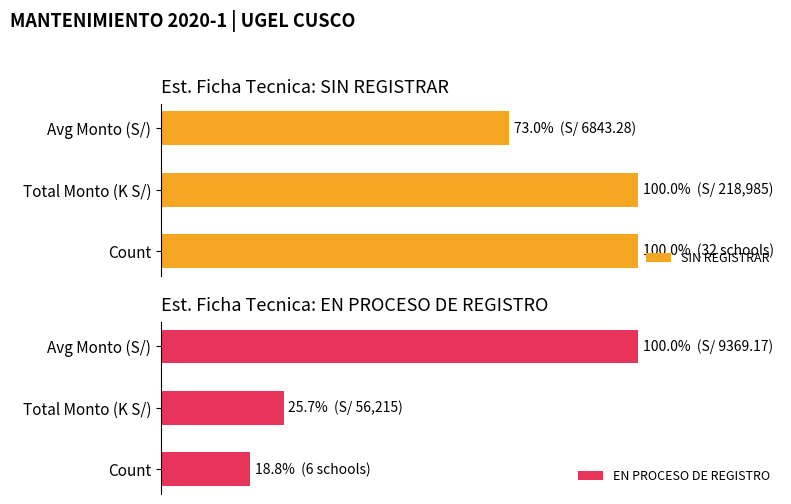

Reading left to right, extract all data points from this chart.

SIN REGISTRAR: 100.0	100.0	73.0
EN PROCESO DE REGISTRO: 18.8	25.7	100.0